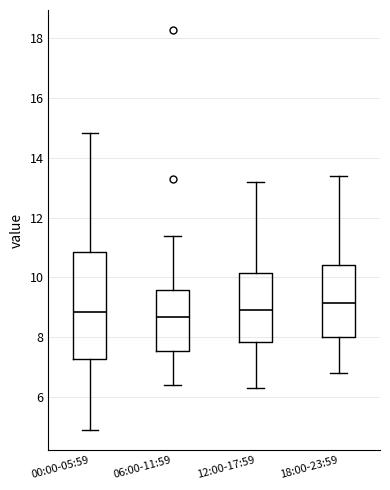

Where is the upper edge of the box for 18:00-23:59 on the y-axis? The values are not printed on the chart, so give them approximately, as read against the axis.

10.4